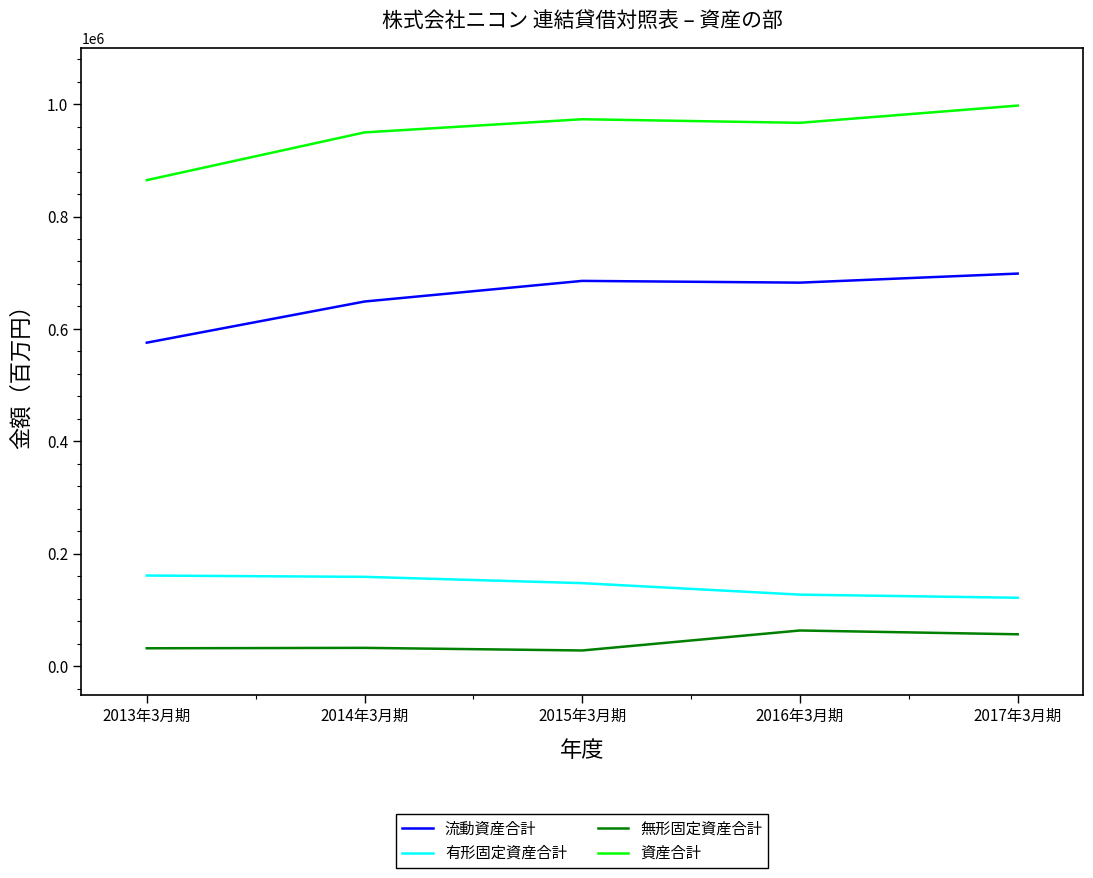

What is the approximate value of 無形固定資産合計 at 2015年3月期?

28370